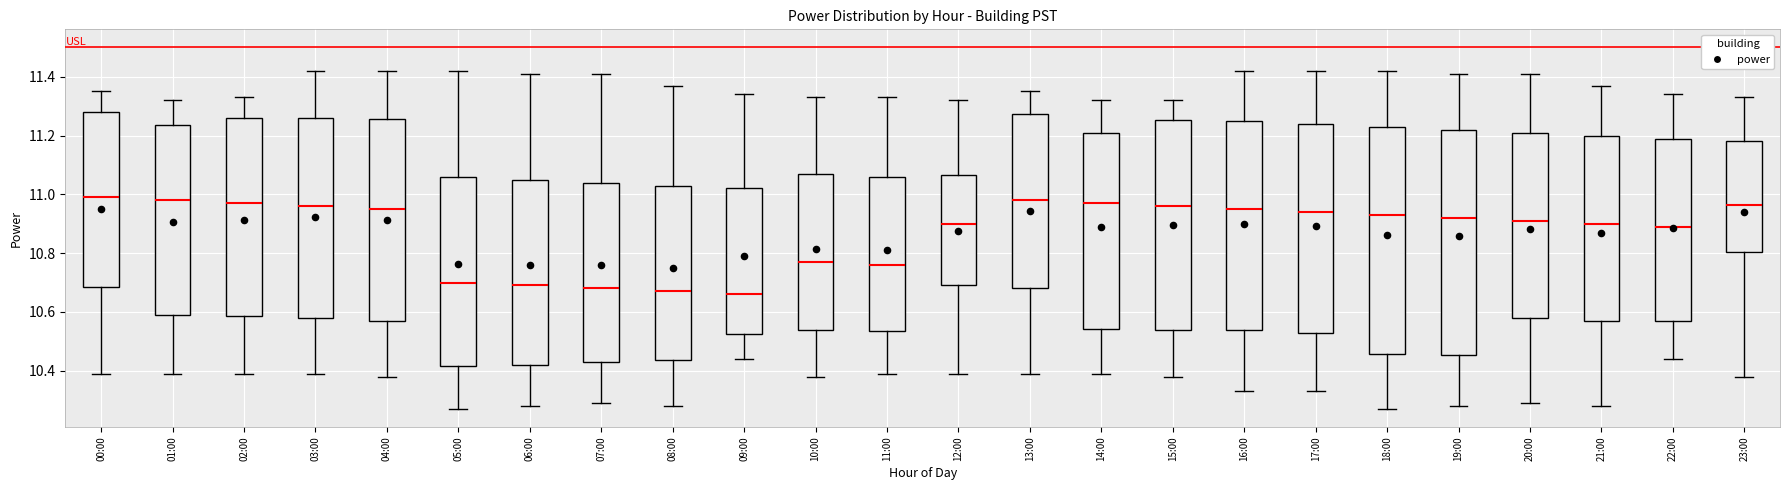

Reading left to right, transcribe this box plot: for each box, give where its median line is, the range the box spans, and where its two whiskers end, as read against the y-axis. The values are not printed on the chart, so give them approximately, as read against the axis.

00:00: median 11.00, box 10.68 to 11.28, whiskers 10.40 to 11.36
01:00: median 10.98, box 10.60 to 11.24, whiskers 10.40 to 11.32
02:00: median 10.98, box 10.58 to 11.26, whiskers 10.40 to 11.34
03:00: median 10.96, box 10.58 to 11.26, whiskers 10.40 to 11.42
04:00: median 10.96, box 10.58 to 11.26, whiskers 10.38 to 11.42
05:00: median 10.70, box 10.42 to 11.06, whiskers 10.28 to 11.42
06:00: median 10.70, box 10.42 to 11.06, whiskers 10.28 to 11.42
07:00: median 10.68, box 10.44 to 11.04, whiskers 10.30 to 11.42
08:00: median 10.68, box 10.44 to 11.04, whiskers 10.28 to 11.38
09:00: median 10.66, box 10.52 to 11.02, whiskers 10.44 to 11.34
10:00: median 10.78, box 10.54 to 11.08, whiskers 10.38 to 11.34
11:00: median 10.76, box 10.54 to 11.06, whiskers 10.40 to 11.34
12:00: median 10.90, box 10.70 to 11.06, whiskers 10.40 to 11.32
13:00: median 10.98, box 10.68 to 11.28, whiskers 10.40 to 11.36
14:00: median 10.98, box 10.54 to 11.22, whiskers 10.40 to 11.32
15:00: median 10.96, box 10.54 to 11.26, whiskers 10.38 to 11.32
16:00: median 10.96, box 10.54 to 11.26, whiskers 10.34 to 11.42
17:00: median 10.94, box 10.52 to 11.24, whiskers 10.34 to 11.42
18:00: median 10.94, box 10.46 to 11.24, whiskers 10.28 to 11.42
19:00: median 10.92, box 10.46 to 11.22, whiskers 10.28 to 11.42
20:00: median 10.92, box 10.58 to 11.22, whiskers 10.30 to 11.42
21:00: median 10.90, box 10.58 to 11.20, whiskers 10.28 to 11.38
22:00: median 10.90, box 10.56 to 11.20, whiskers 10.44 to 11.34
23:00: median 10.96, box 10.80 to 11.18, whiskers 10.38 to 11.34